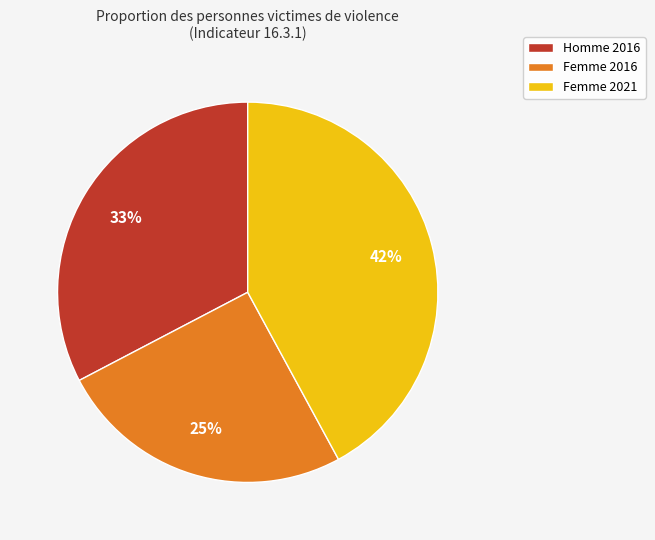

True or false: Femme 2016 accounts for 34% of the total.

False